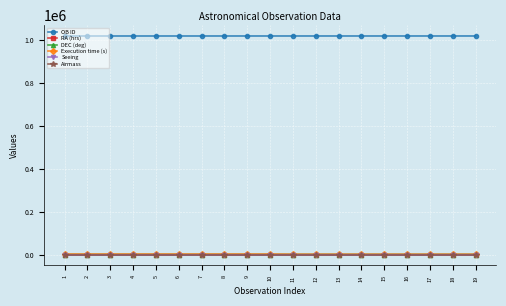

What is the difference between the maximum and minimum values in the DEC (deg) series?

30.6